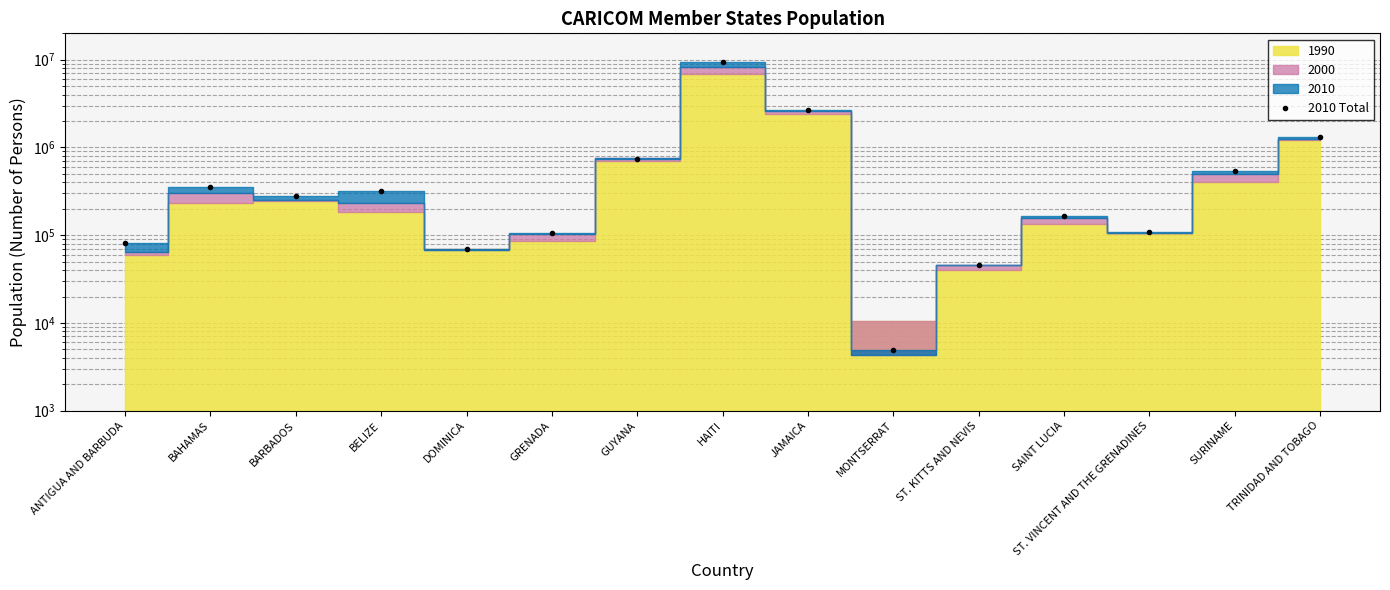

What is the difference between the maximum and minimum values?

9478078